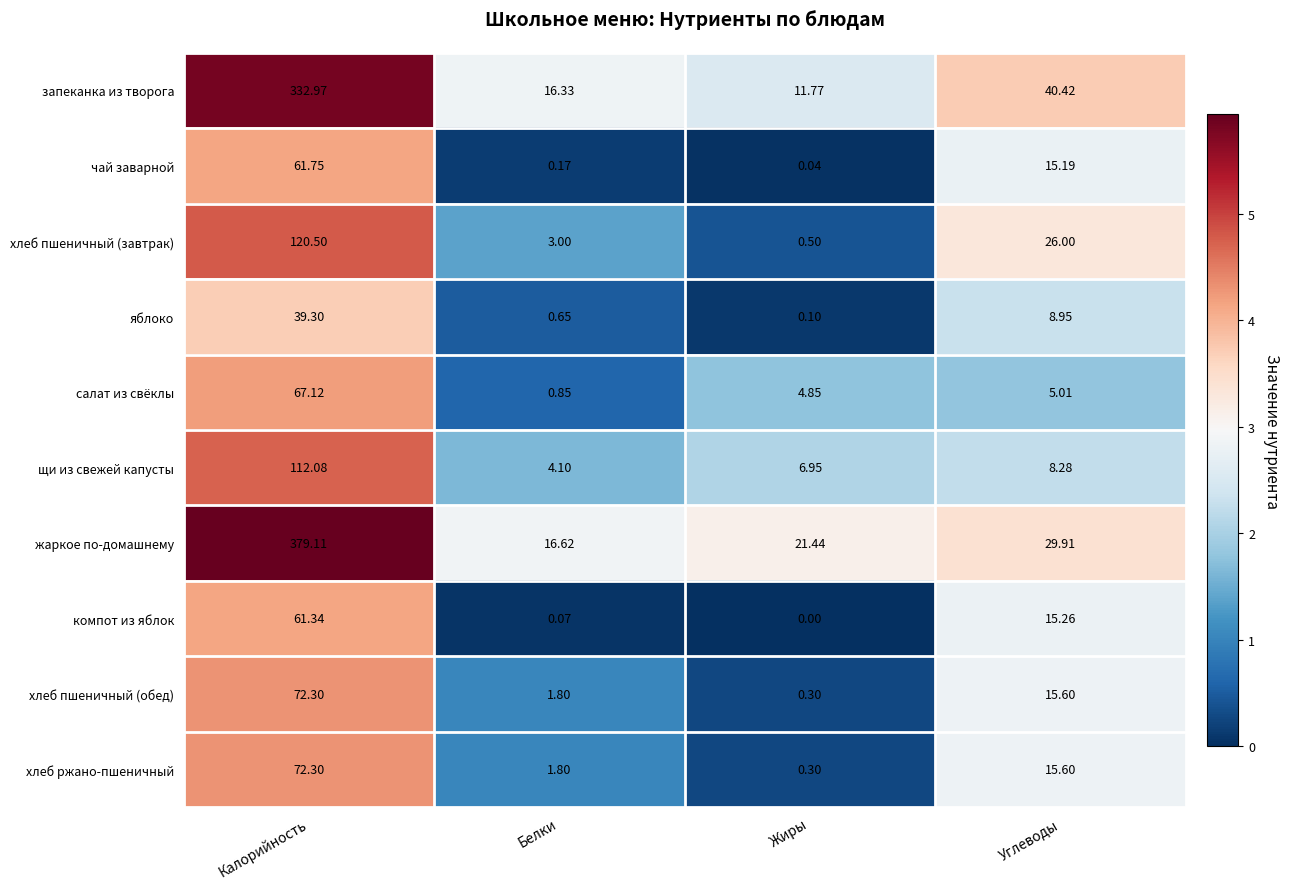

Which series has the widest spread of values?

жаркое по-домашнему